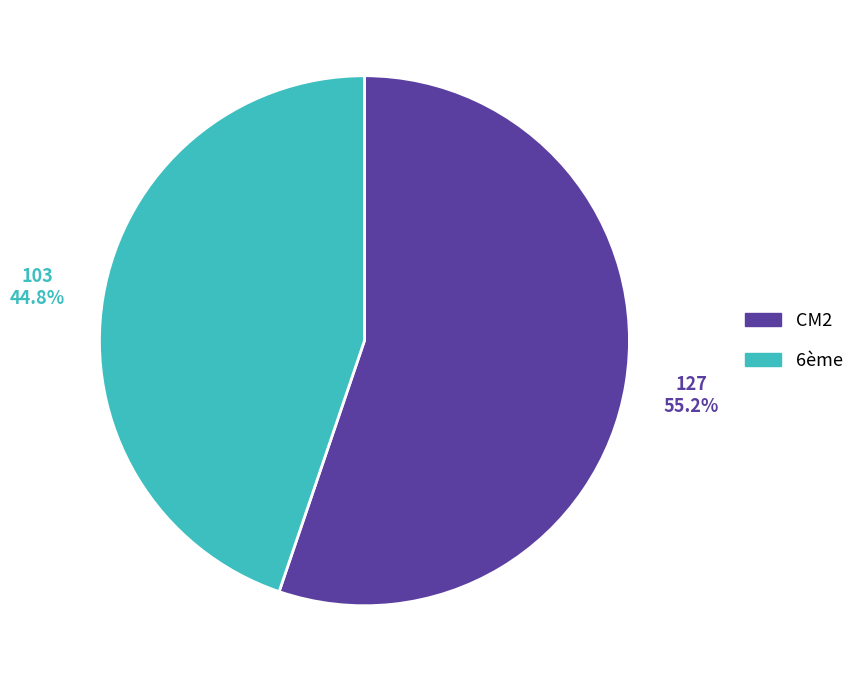

Combined, what portion of the pie is 6ème and CM2?

100.0%